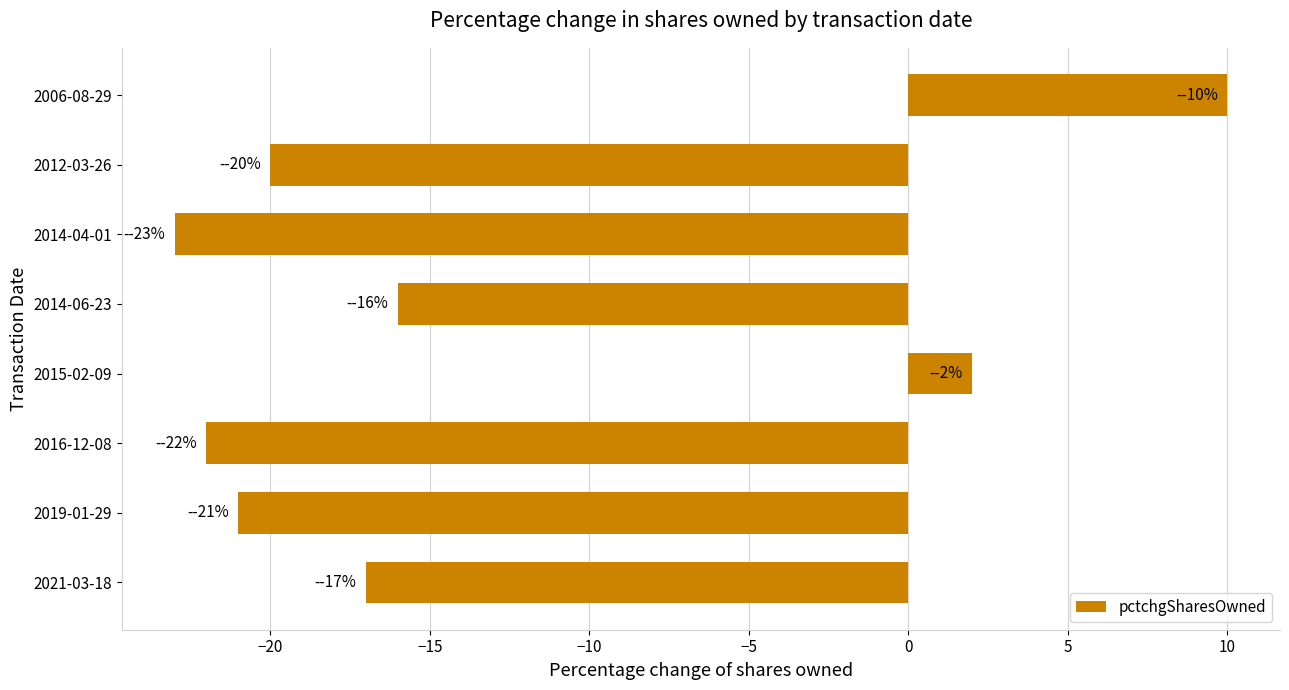

Are the bars grouped side by side (vs. stacked)?

No